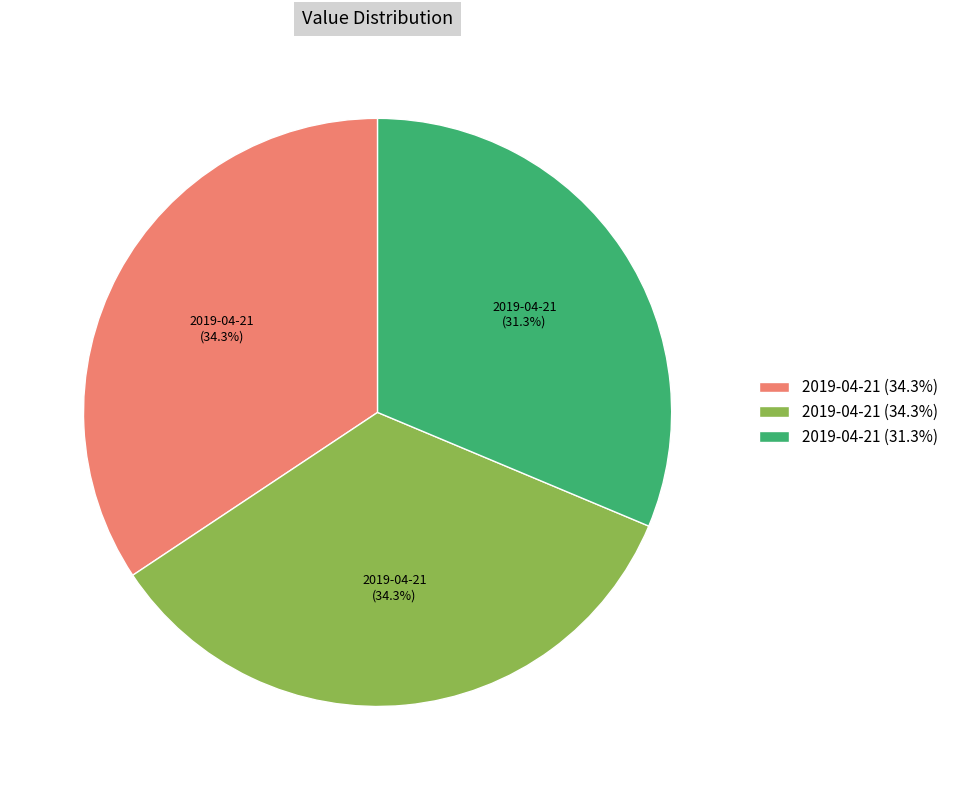

Does any single category account for the majority?

No